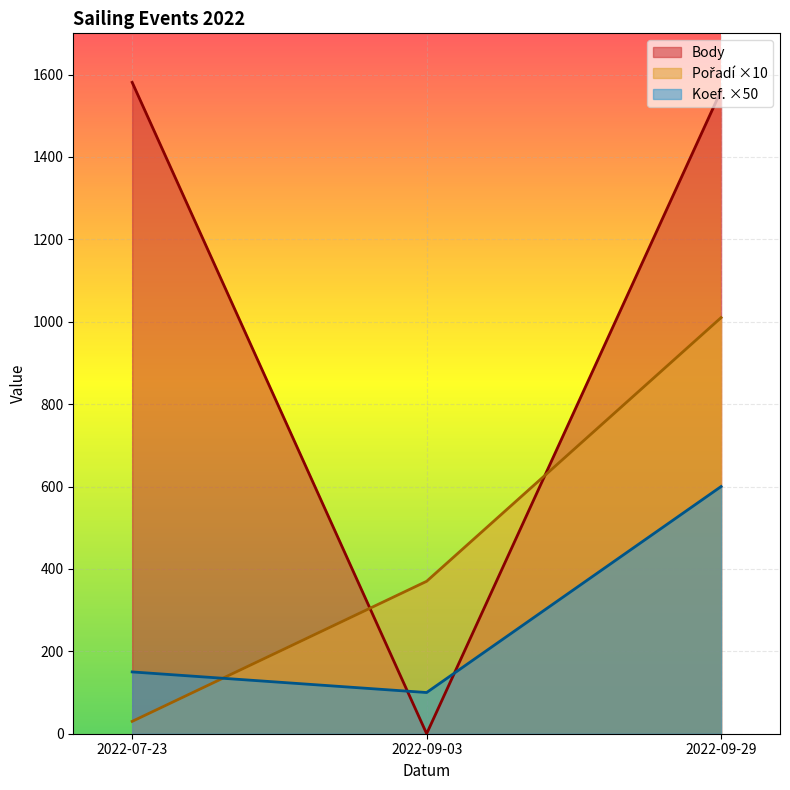

Which label corresponds to the smallest value in the chart?

2022-09-03